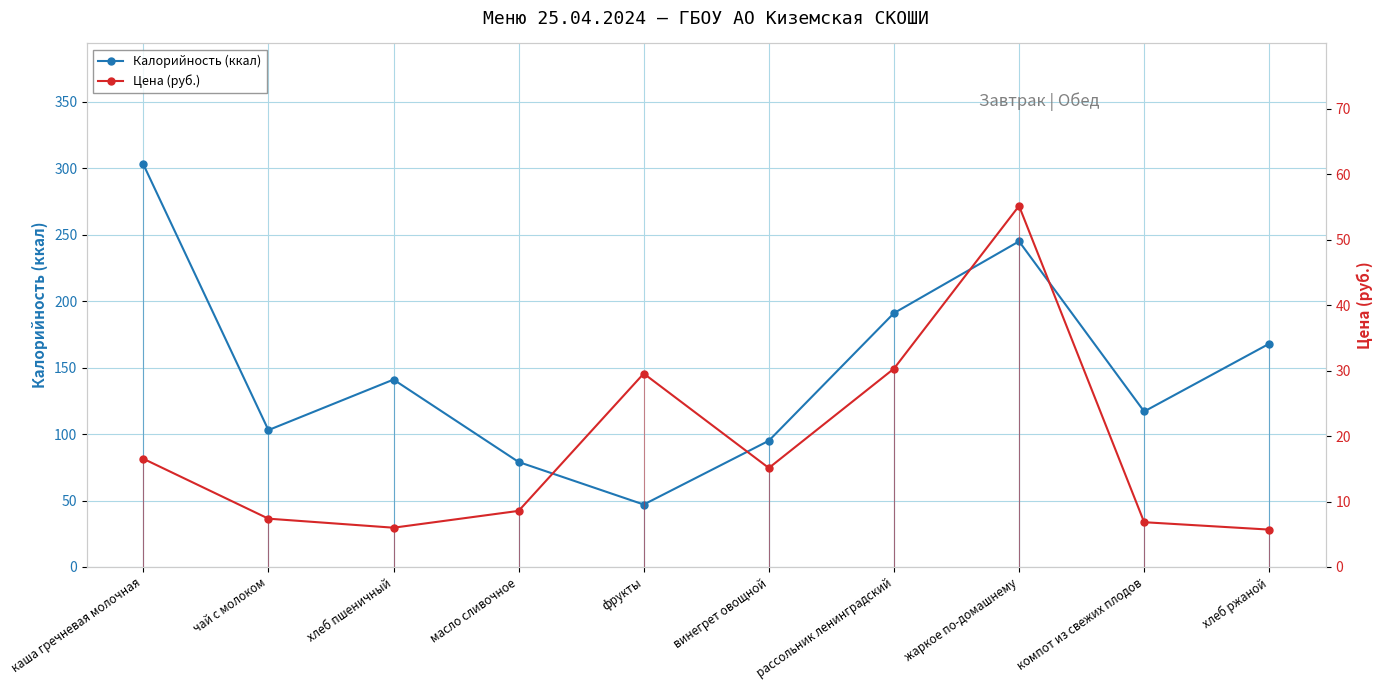

Read the Калорийность (ккал) value at винегрет овощной.

95